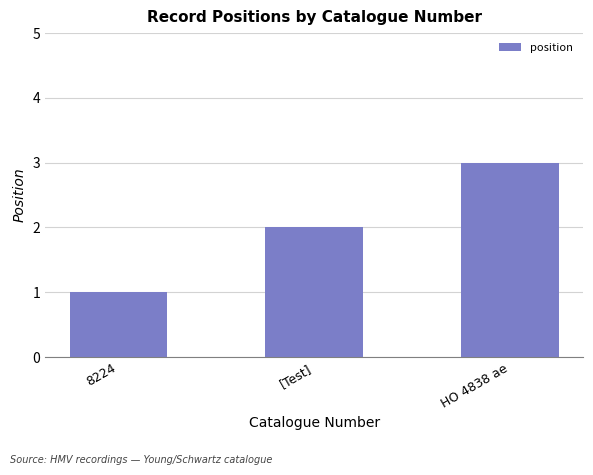

How many data points are less than 2?

1